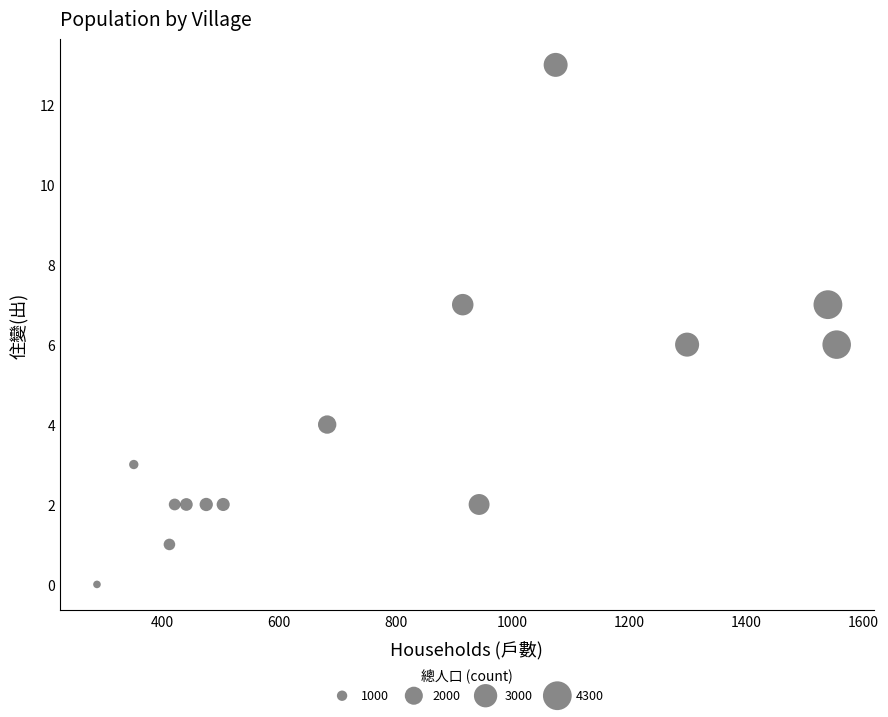

What is the range of Y values (max minus min)?

13